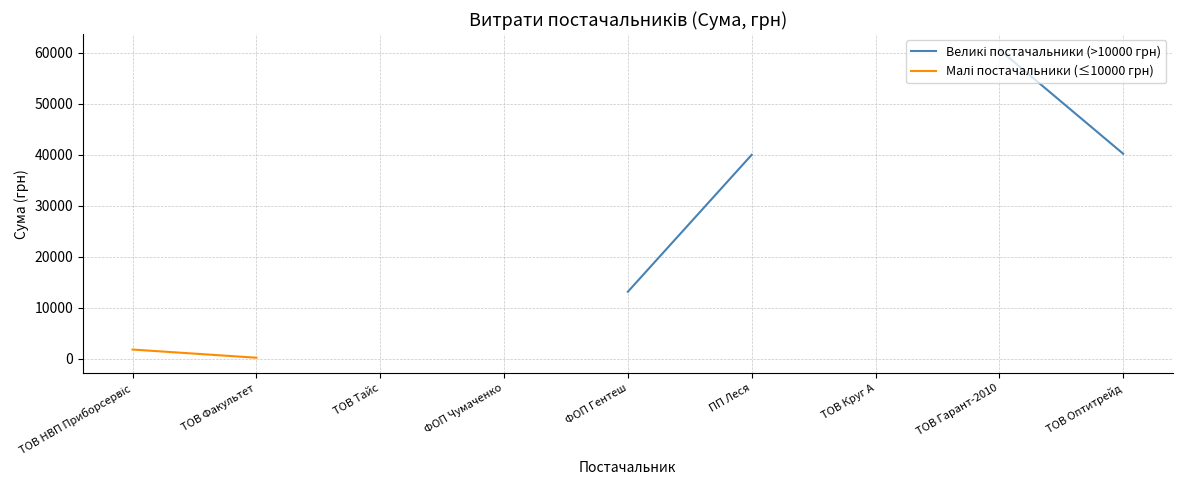

What is the value of the Великі постачальники (>10000 грн) point at the 3rd from the left?

14430.0